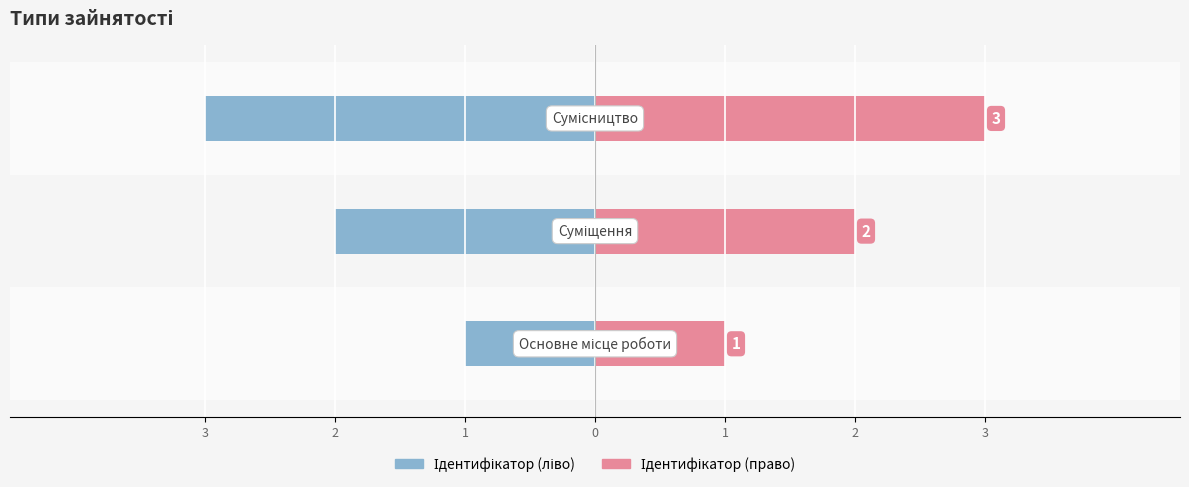

List the series in order of their peak value, highest first.

Ідентифікатор (право), Ідентифікатор (ліво)